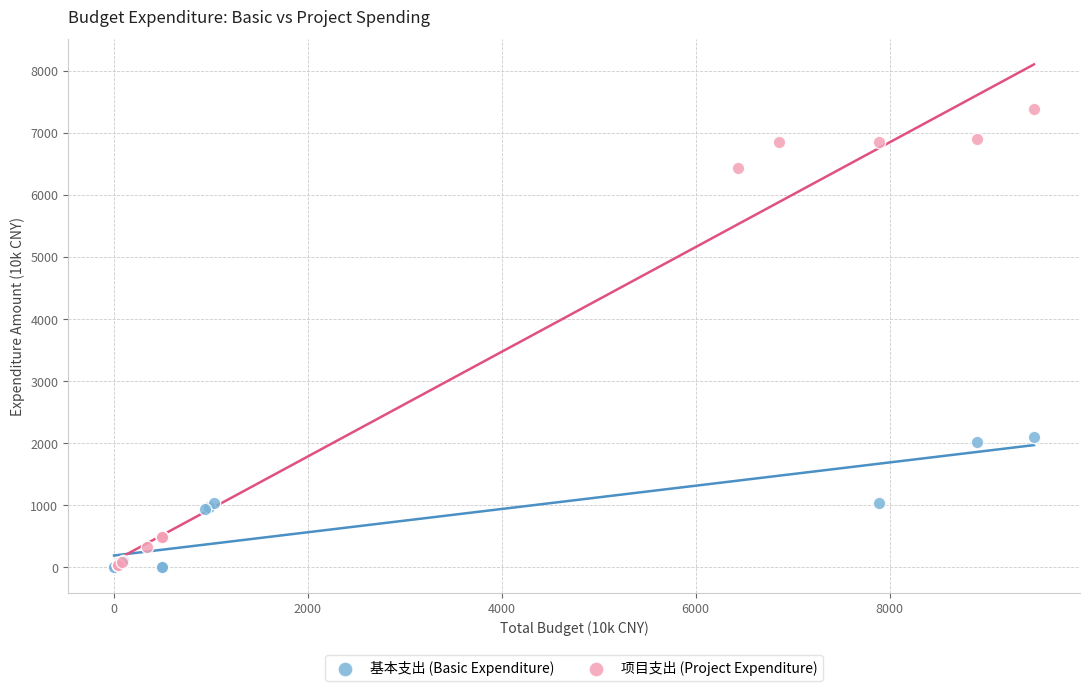

Which series has the largest Y range (max minus min)?

项目支出 (Project Expenditure)